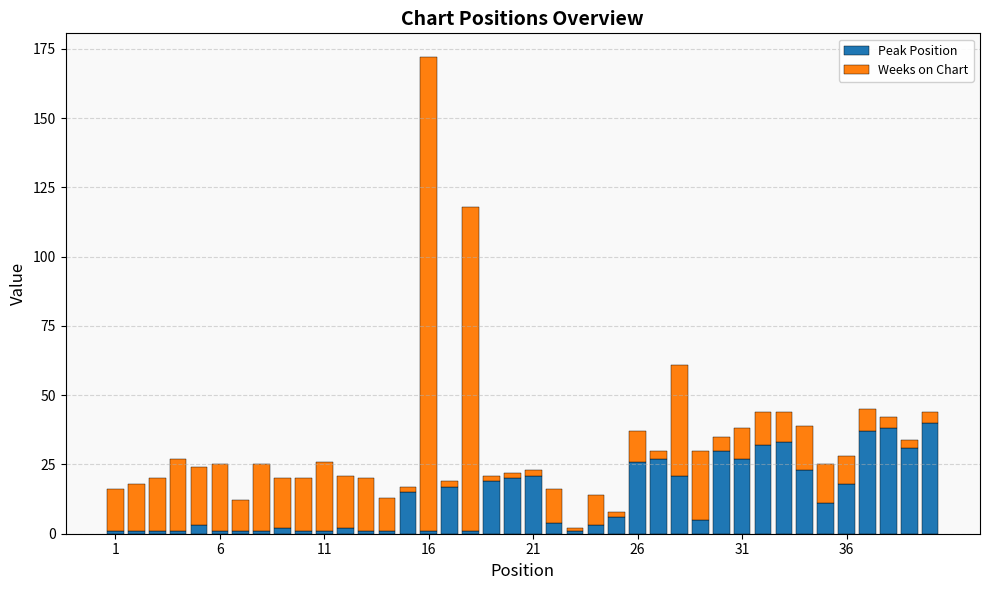

What is the sum of all Peak Position values?

525